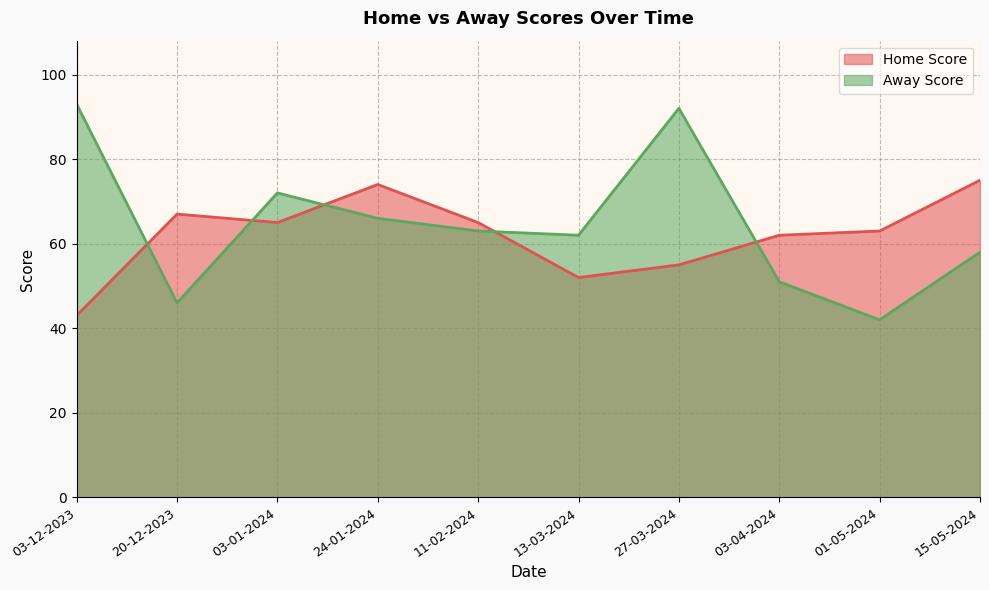

At how many categories does at least one series exceed 87?

2